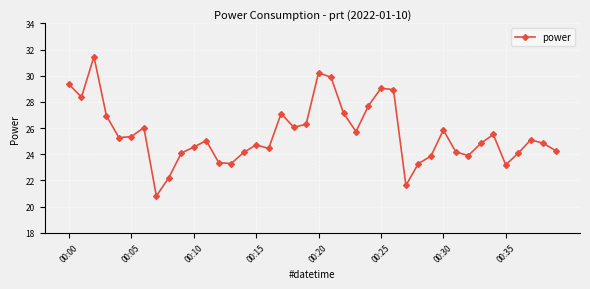

What is the value of the 4th point from the left?

26.9